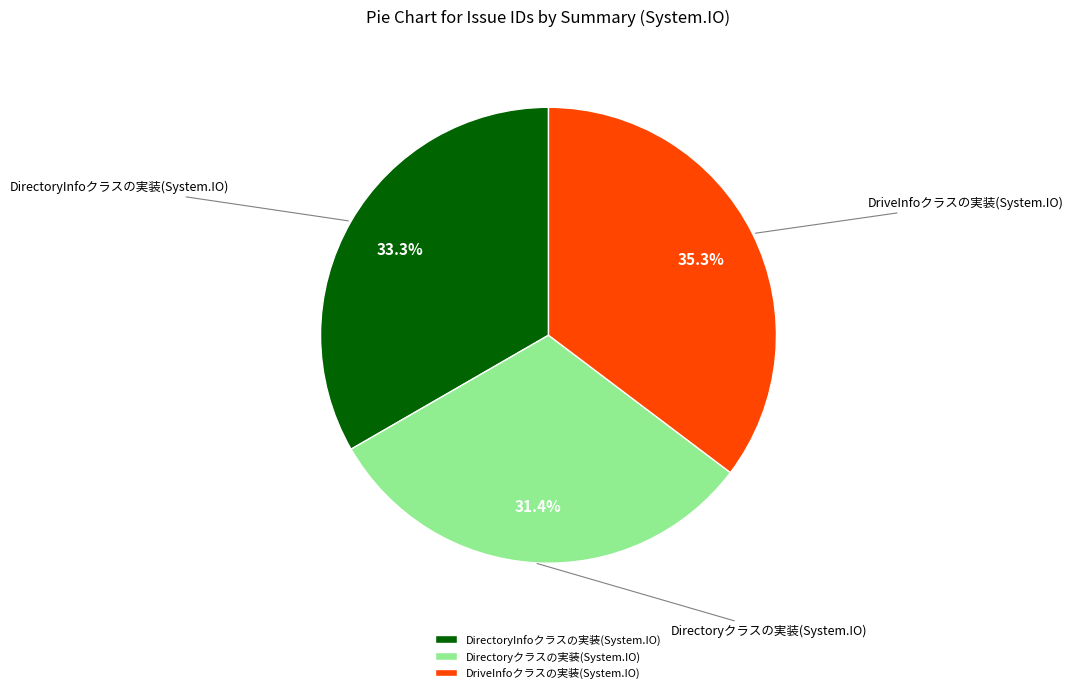

Which slice is the largest?

DriveInfoクラスの実装(System.IO)